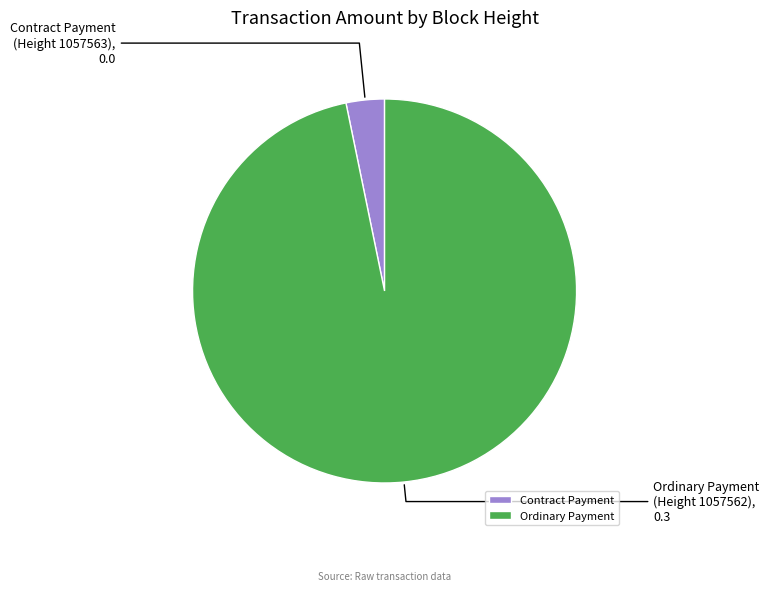

Count the number of slices in the pie.

2